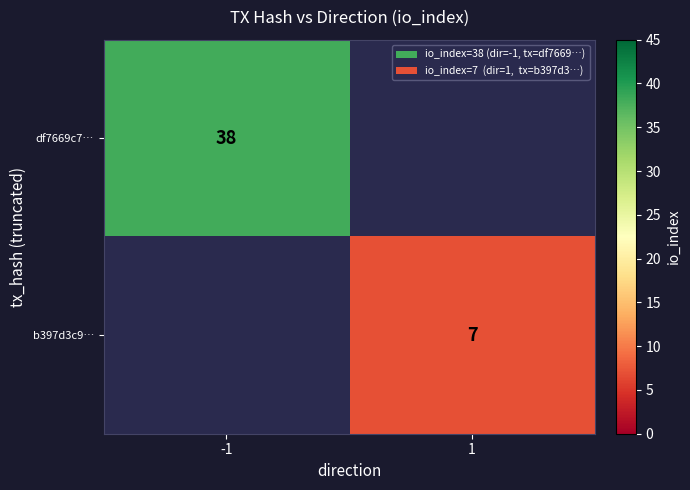

True or false: df7669c7… has a value of 24 at -1.

False